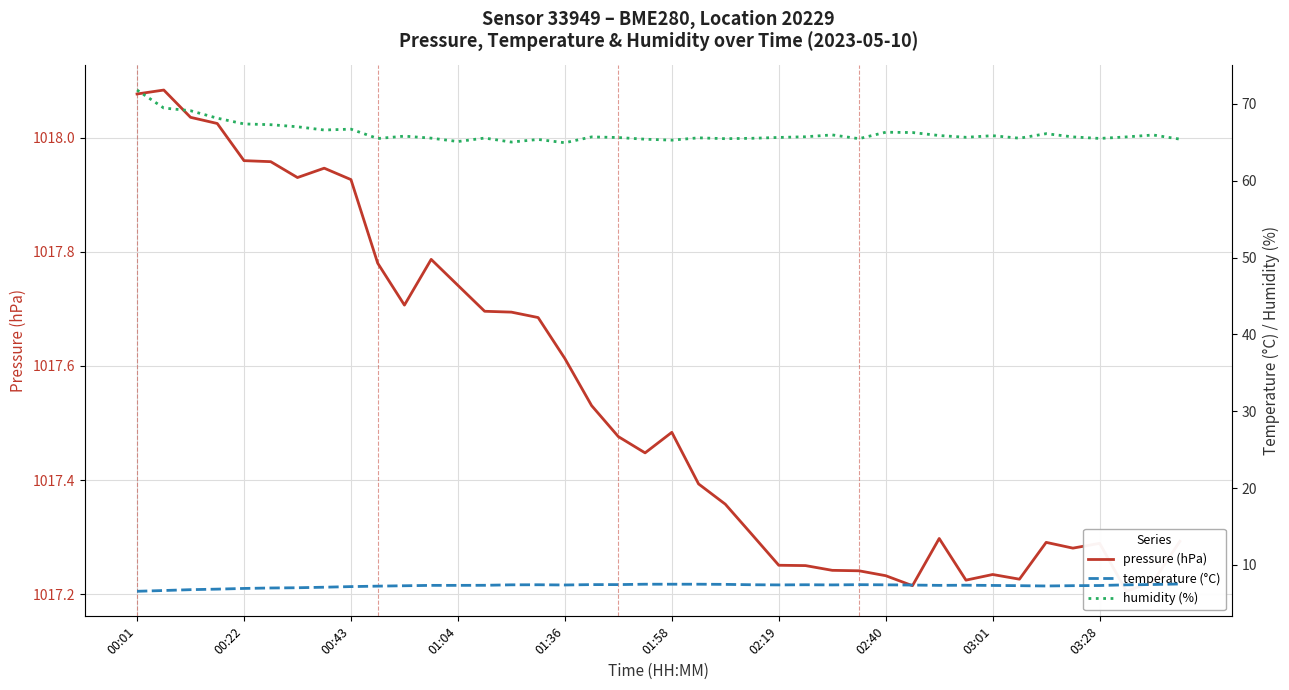

Which category has the lowest value in the pressure (hPa) series?

37